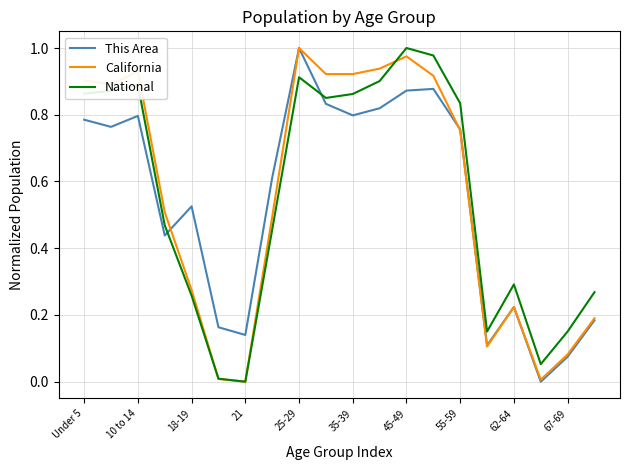

Does the chart have visible grid lines?

Yes